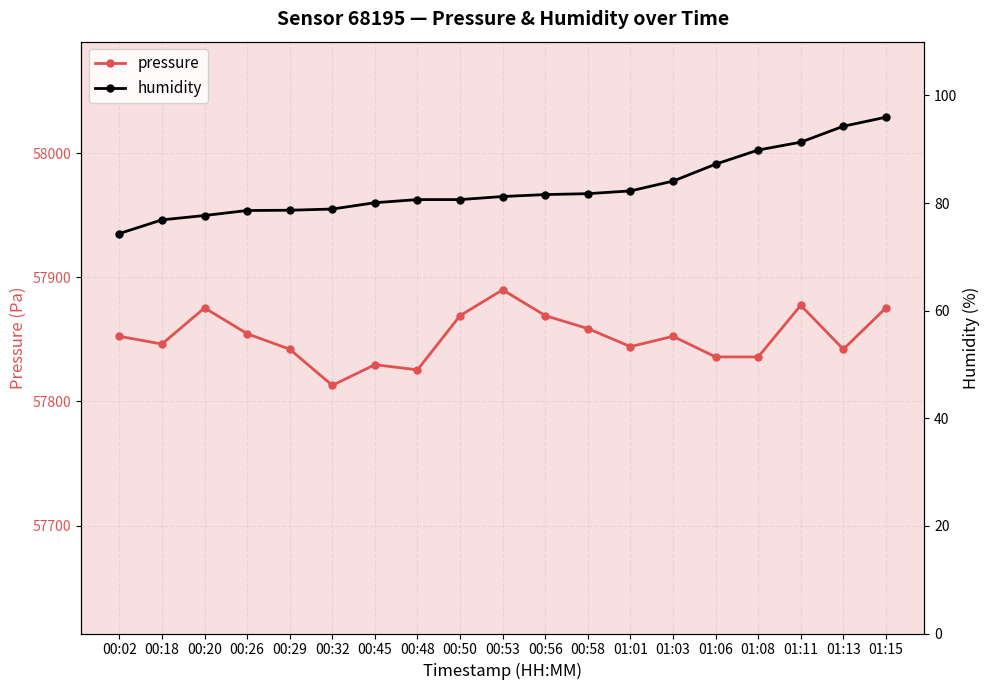

How many distinct data groups are displayed?

2